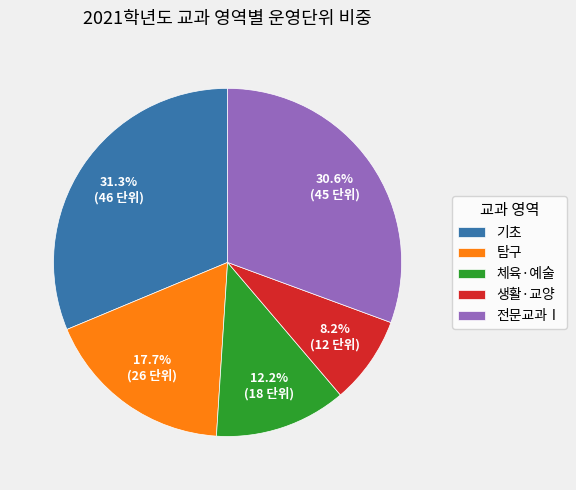

To the nearest percent, what is the difference between the largest and smallest slice percentages?

23%